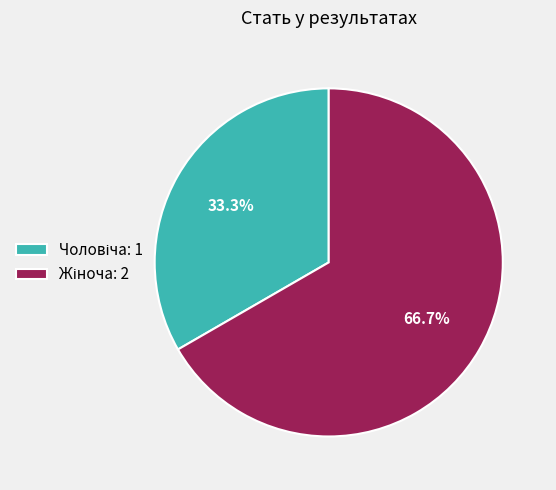

Does any single category account for the majority?

Yes